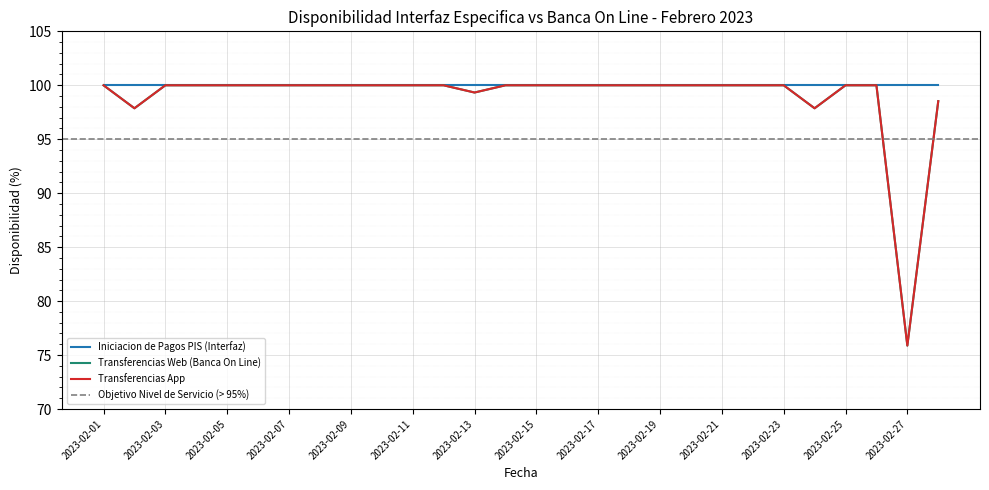

In Transferencias Web (Banca On Line), how many points are lower than both neighbors (excluding endpoints)?

4